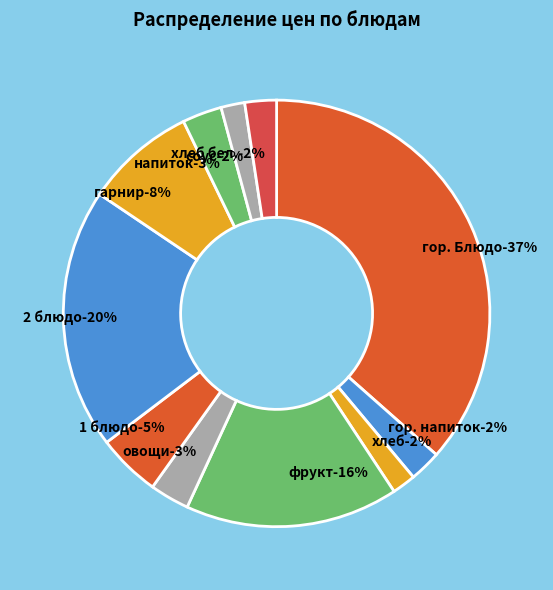

Rank the categories by value from highest to lowest.

гор. Блюдо, 2 блюдо, фрукт, гарнир, 1 блюдо, овощи, напиток, гор. напиток, хлеб бел., хлеб, соус